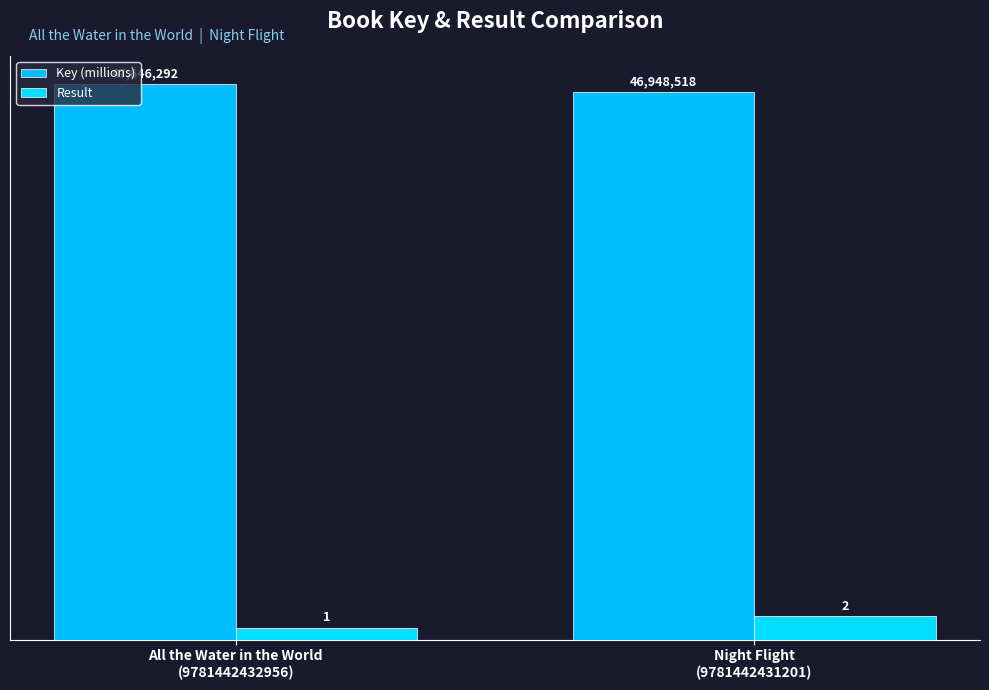

Which series has the largest total across all categories?

Key (millions)